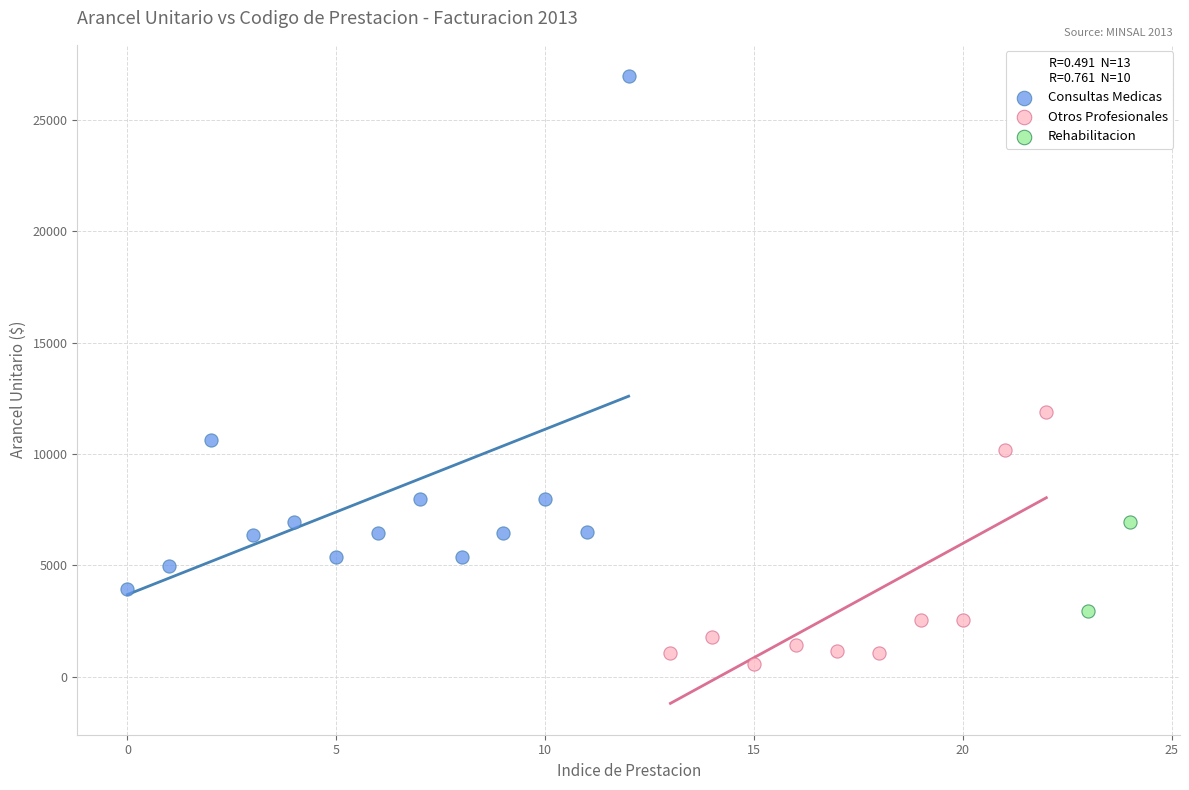

Which series has the widest spread of Y values?

Consultas Medicas